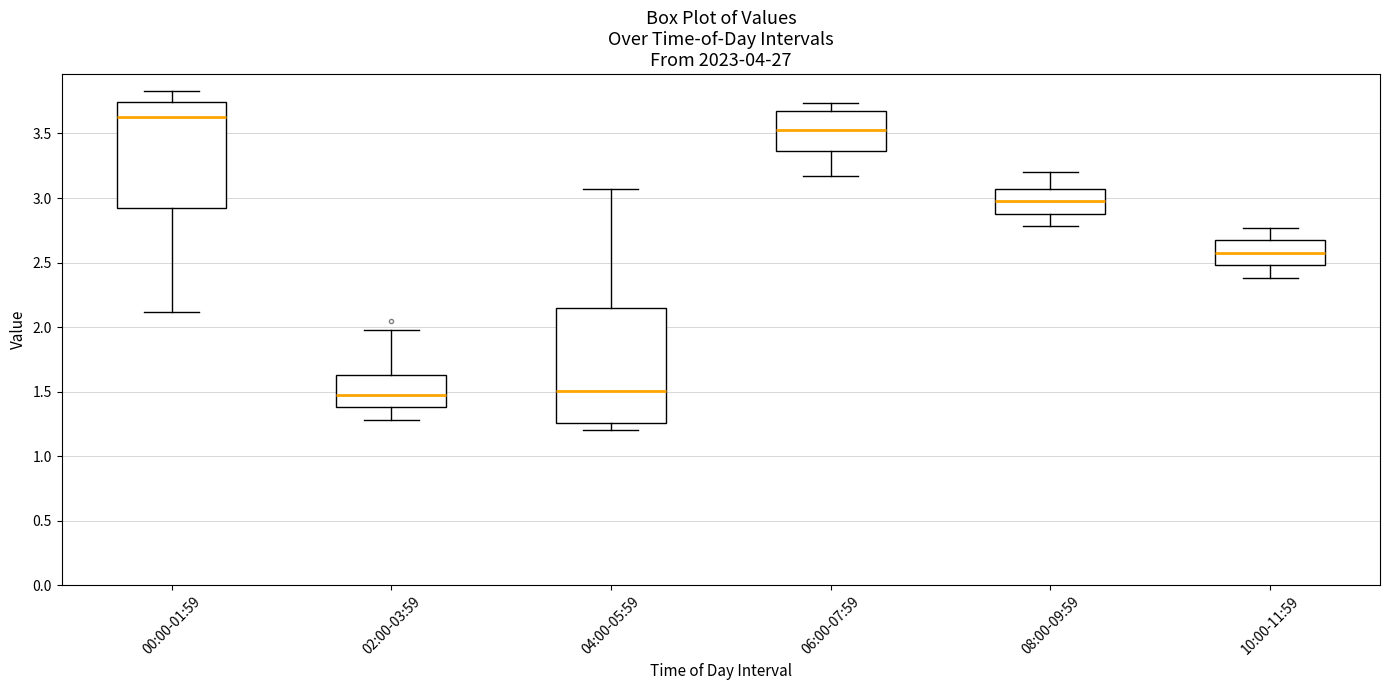

Where is the lower edge of the box for 04:00-05:59 on the y-axis? The values are not printed on the chart, so give them approximately, as read against the axis.

1.25